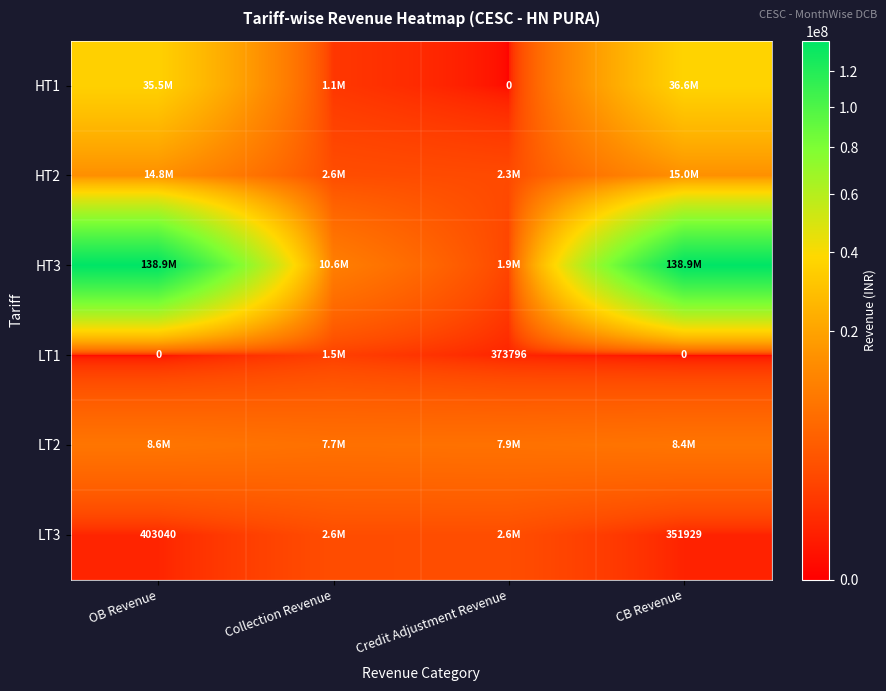

Which has a higher value, OB Revenue or Credit Adjustment Revenue?

OB Revenue